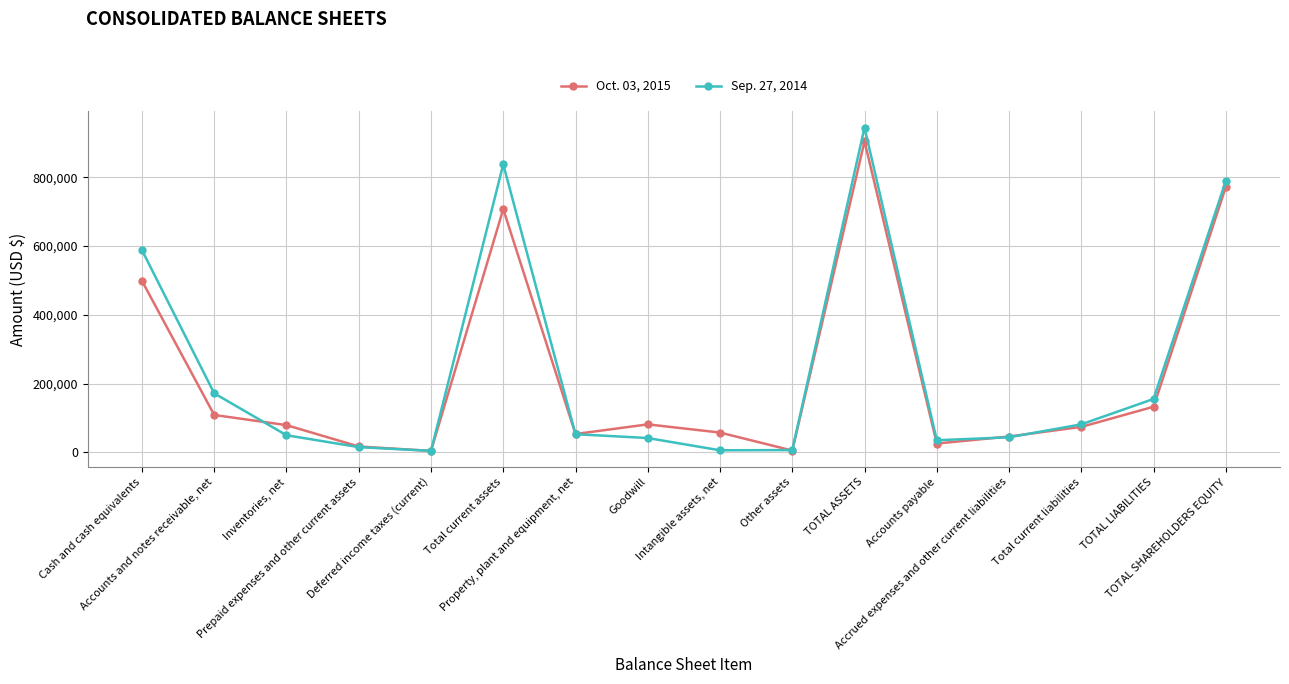

Rank the series by their average value, from highest to lowest.

Sep. 27, 2014, Oct. 03, 2015